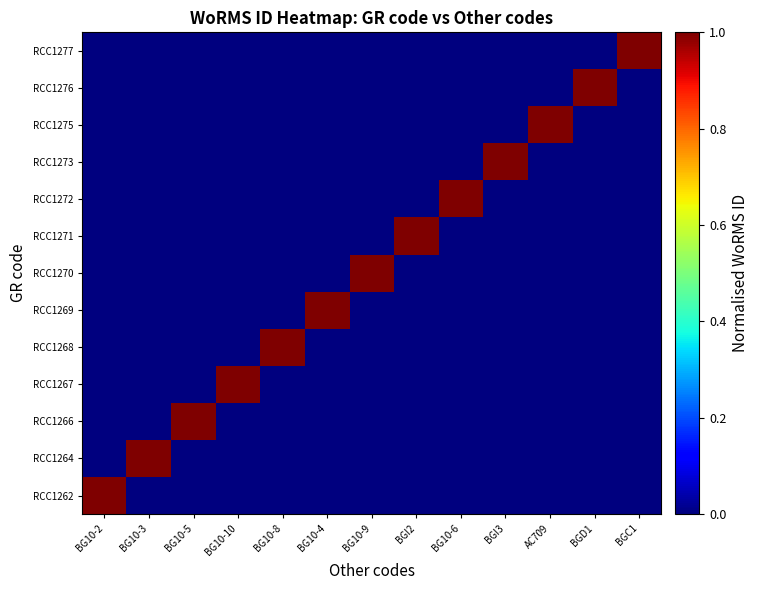

At BG10-3, list the series in order from largest to smallest.

RCC1264, RCC1262, RCC1266, RCC1267, RCC1268, RCC1269, RCC1270, RCC1271, RCC1272, RCC1273, RCC1275, RCC1276, RCC1277